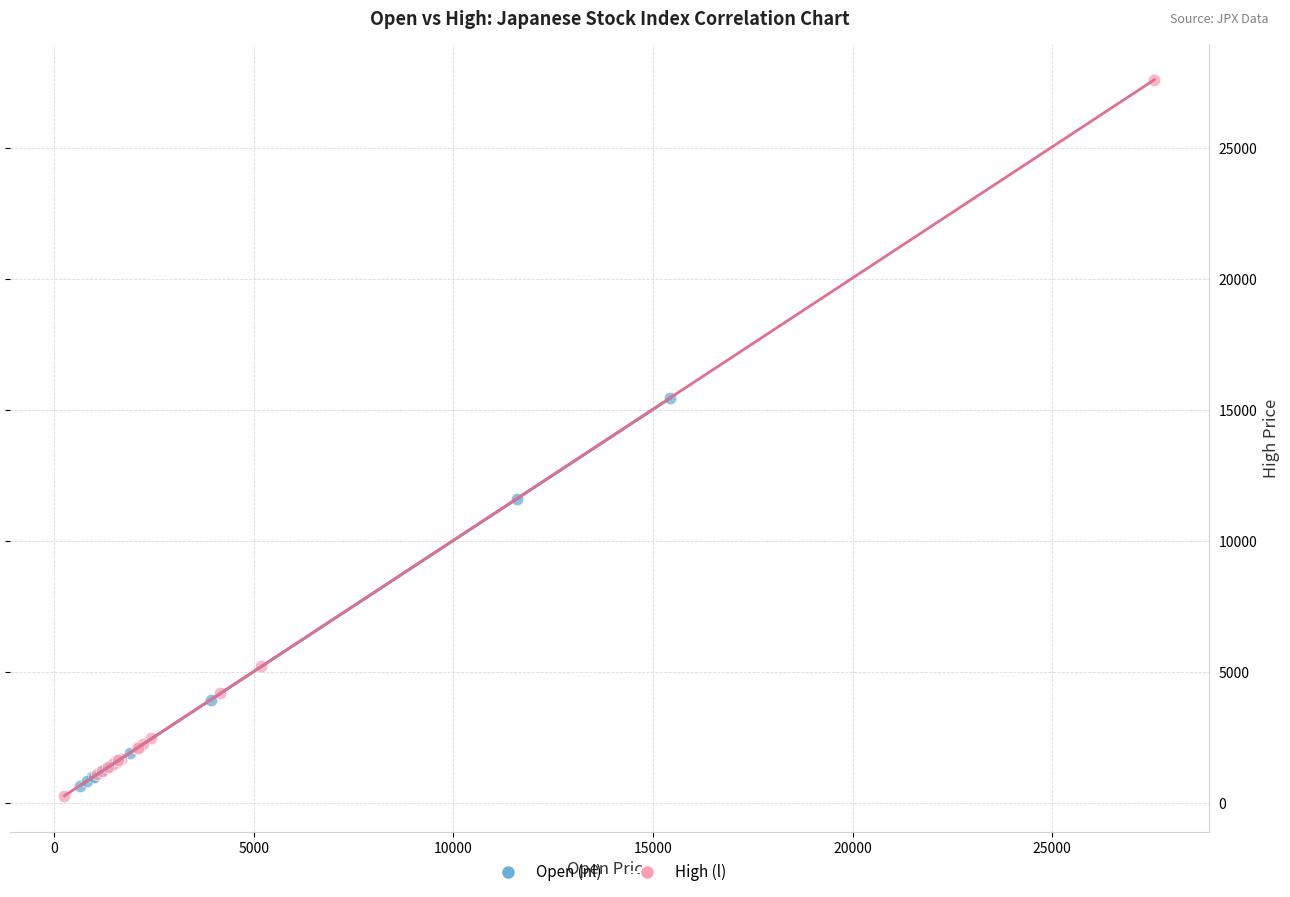

Which series has the widest spread of Y values?

High (l)